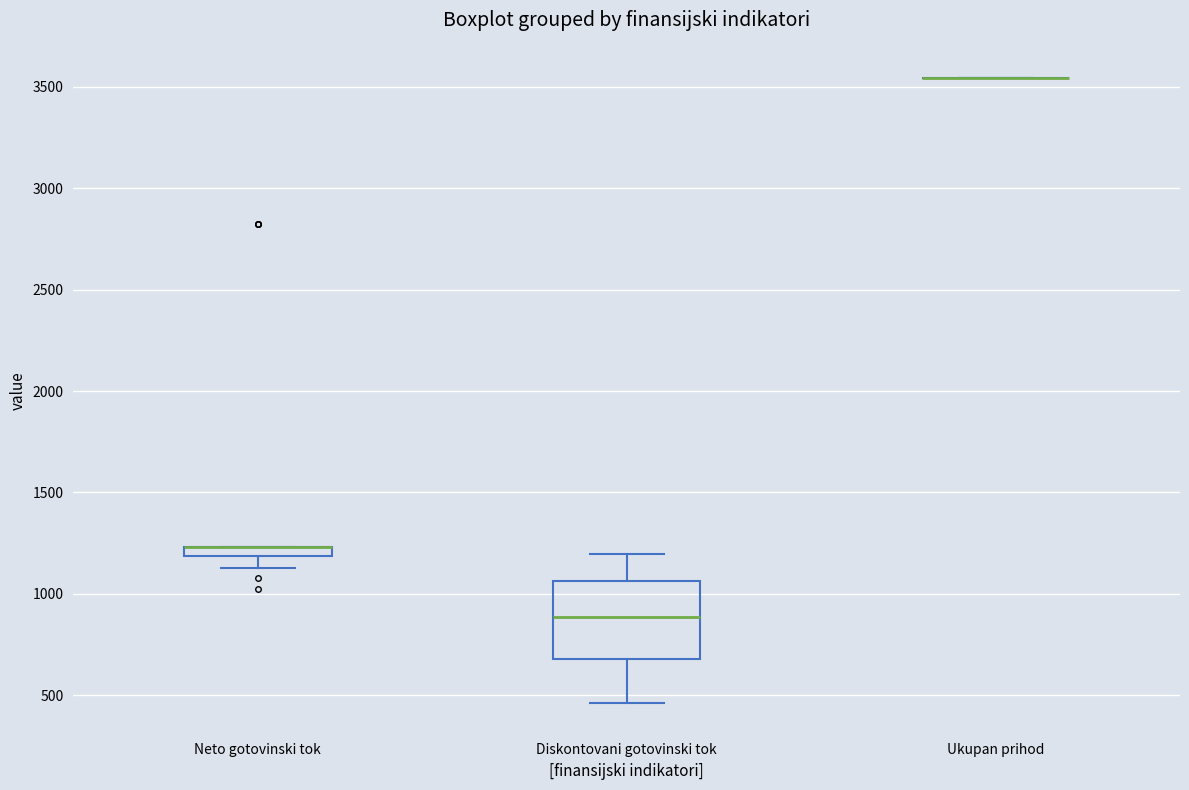

Where does the lower whisker of the box for Diskontovani gotovinski tok end on the y-axis? The values are not printed on the chart, so give them approximately, as read against the axis.

450